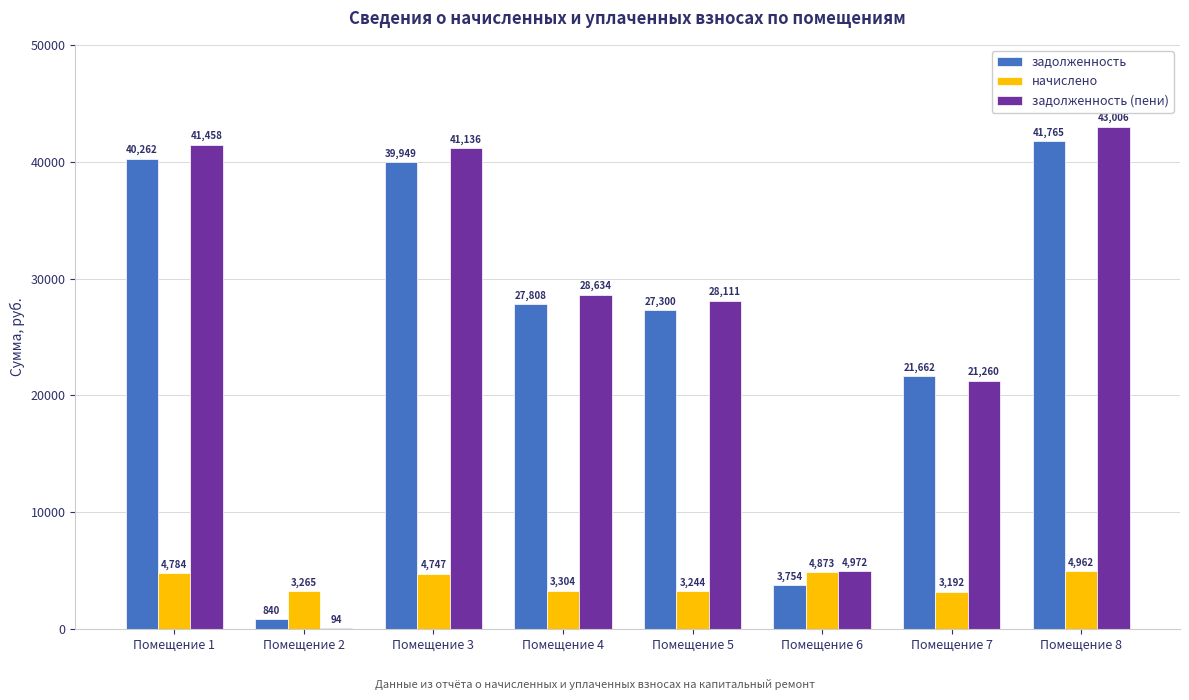

At which label does задолженность reach its peak?

Помещение 8